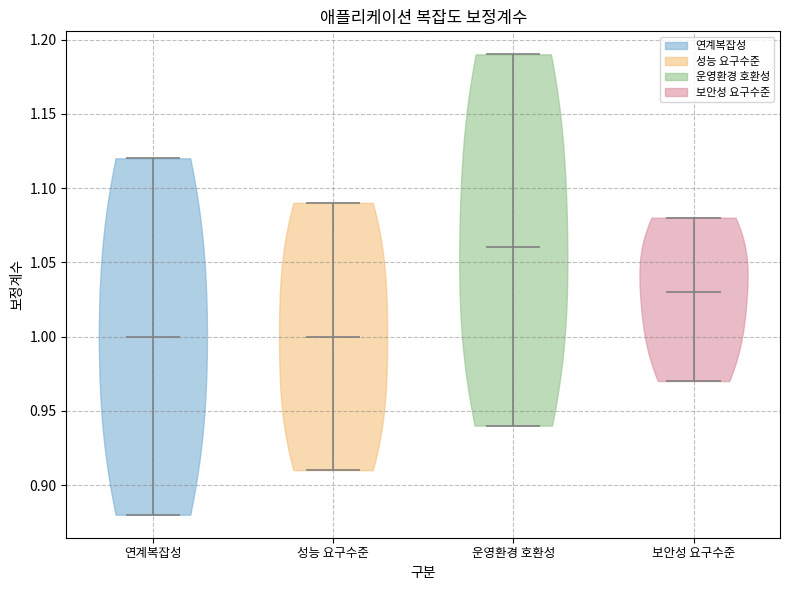

Reading left to right, read every violin against the y-axis: where its median line is, and the lowest and highest points it reaches. The values are not printed on the chart, so give them approximately, as read against the axis.

연계복잡성: median line 1.00, lowest point 0.88, highest point 1.12
성능 요구수준: median line 1.00, lowest point 0.91, highest point 1.09
운영환경 호환성: median line 1.06, lowest point 0.94, highest point 1.19
보안성 요구수준: median line 1.03, lowest point 0.97, highest point 1.08